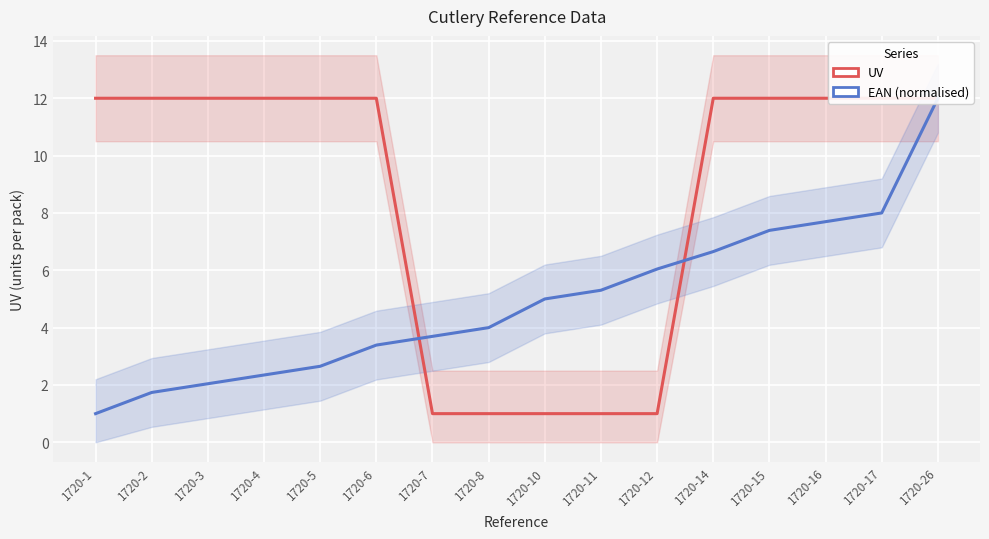

How many UV values are between 1 and 12?

16